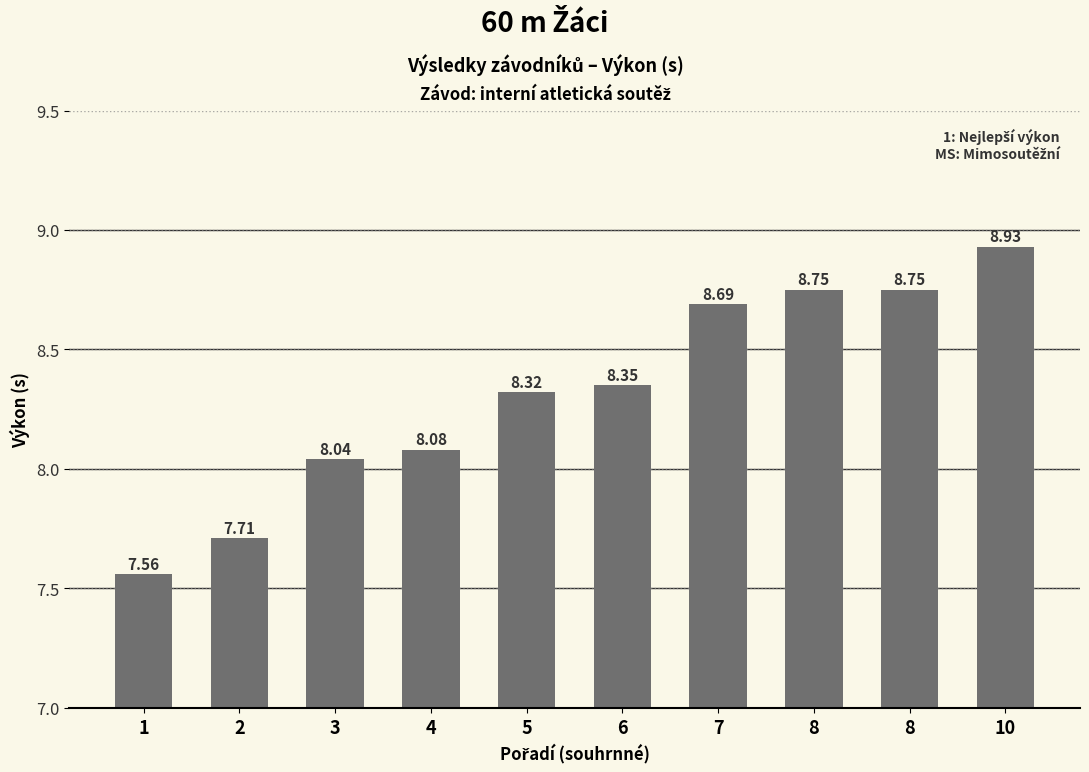

Reading left to right, extract all data points from this chart.

1=7.6	2=7.7	3=8.0	4=8.1	5=8.3	6=8.3	7=8.7	8=8.8	8=8.8	10=8.9